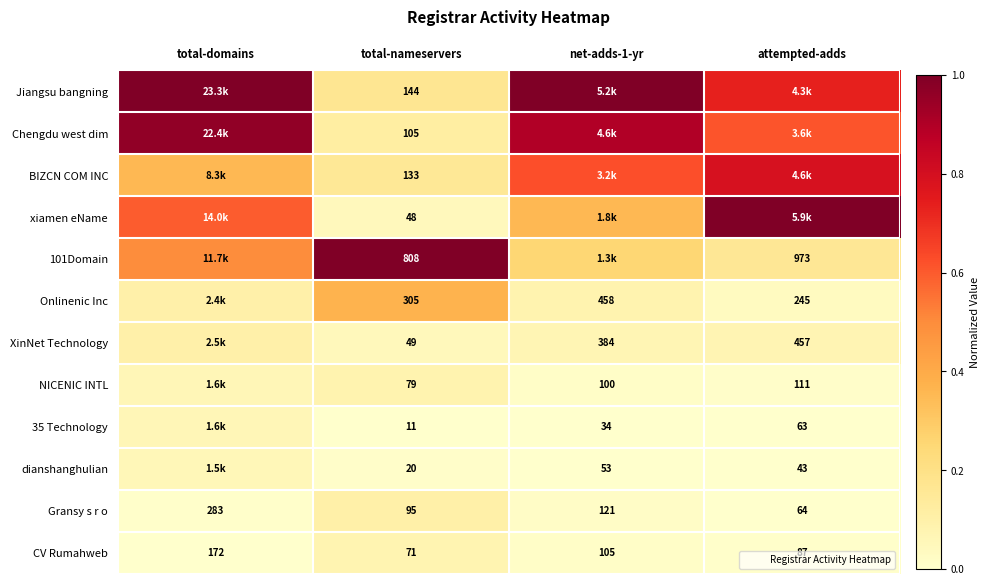

Which label corresponds to the largest value in the chart?

total-domains